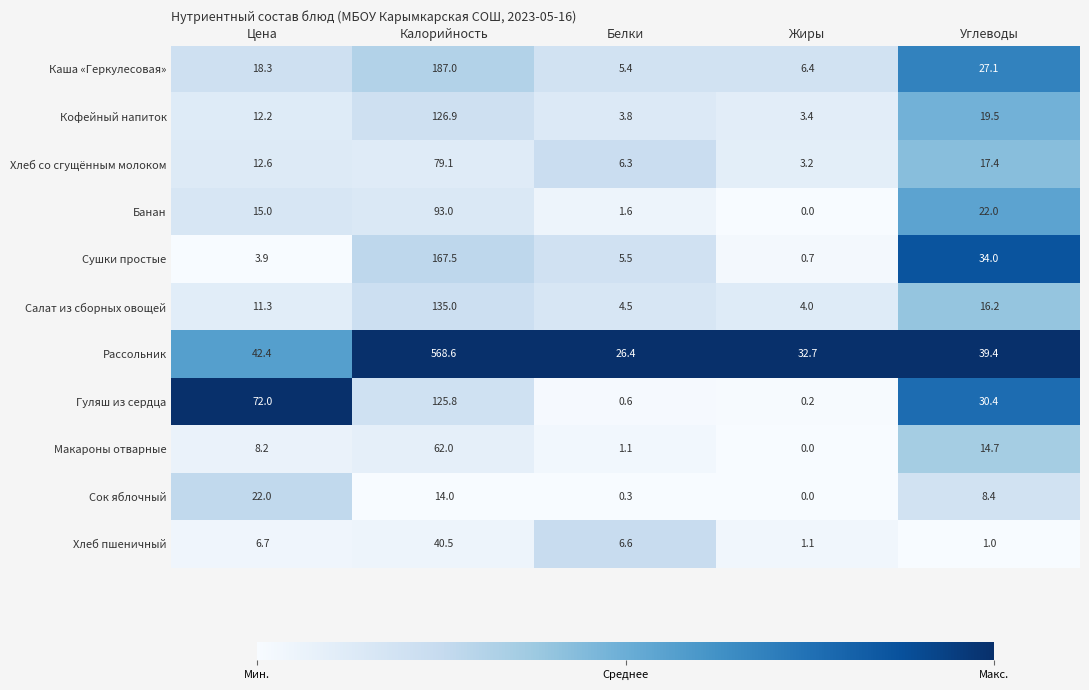

The value of Гуляш из сердца at Углеводы is 47.2. True or false?

False